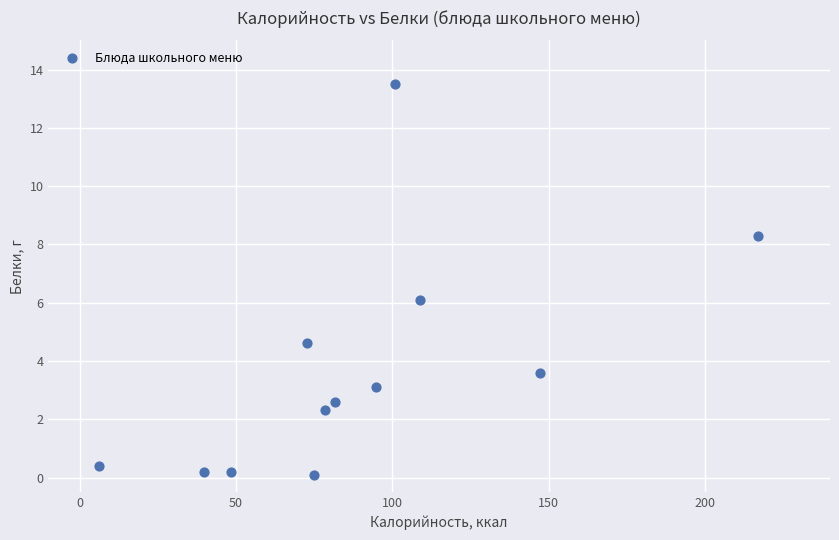

What is the range of X values (max minus min)?

210.6